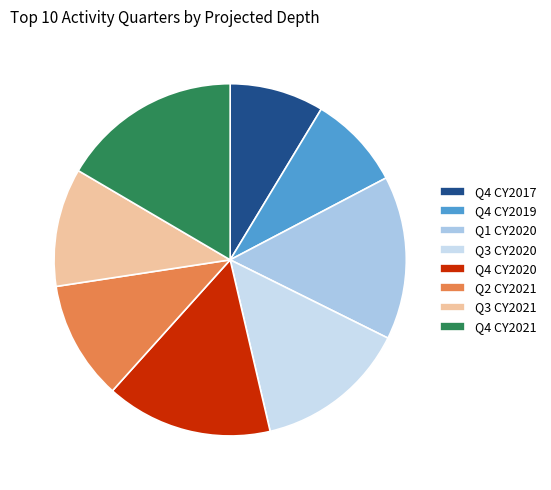

What is the ratio of the value at Q4 CY2017 to the value at Q4 CY2020?

0.6